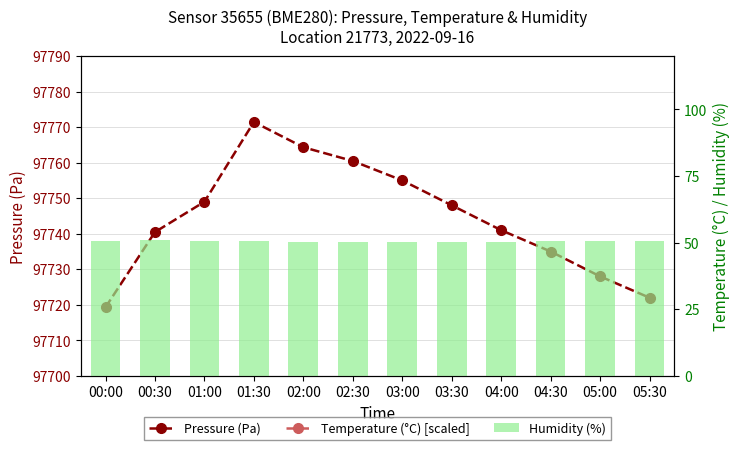

The Temperature (°C) [scaled] series shows 326.0 at 02:00. True or false?

True